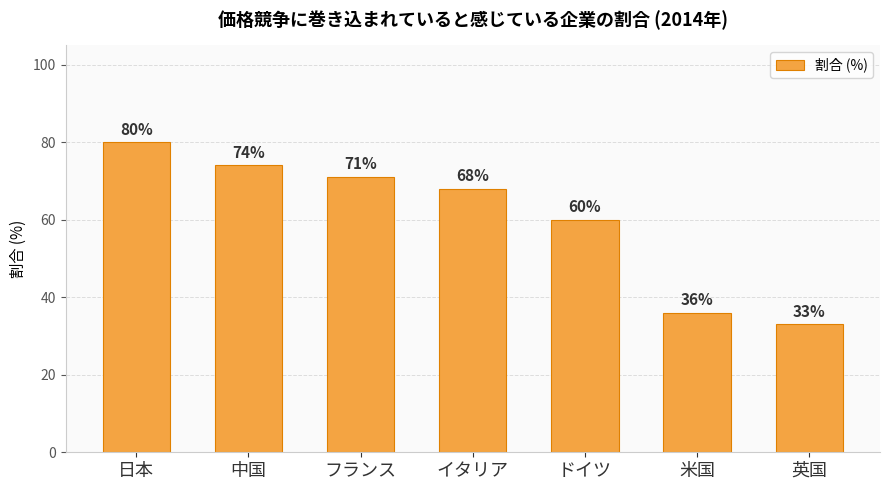

Rank the categories by value from highest to lowest.

日本, 中国, フランス, イタリア, ドイツ, 米国, 英国